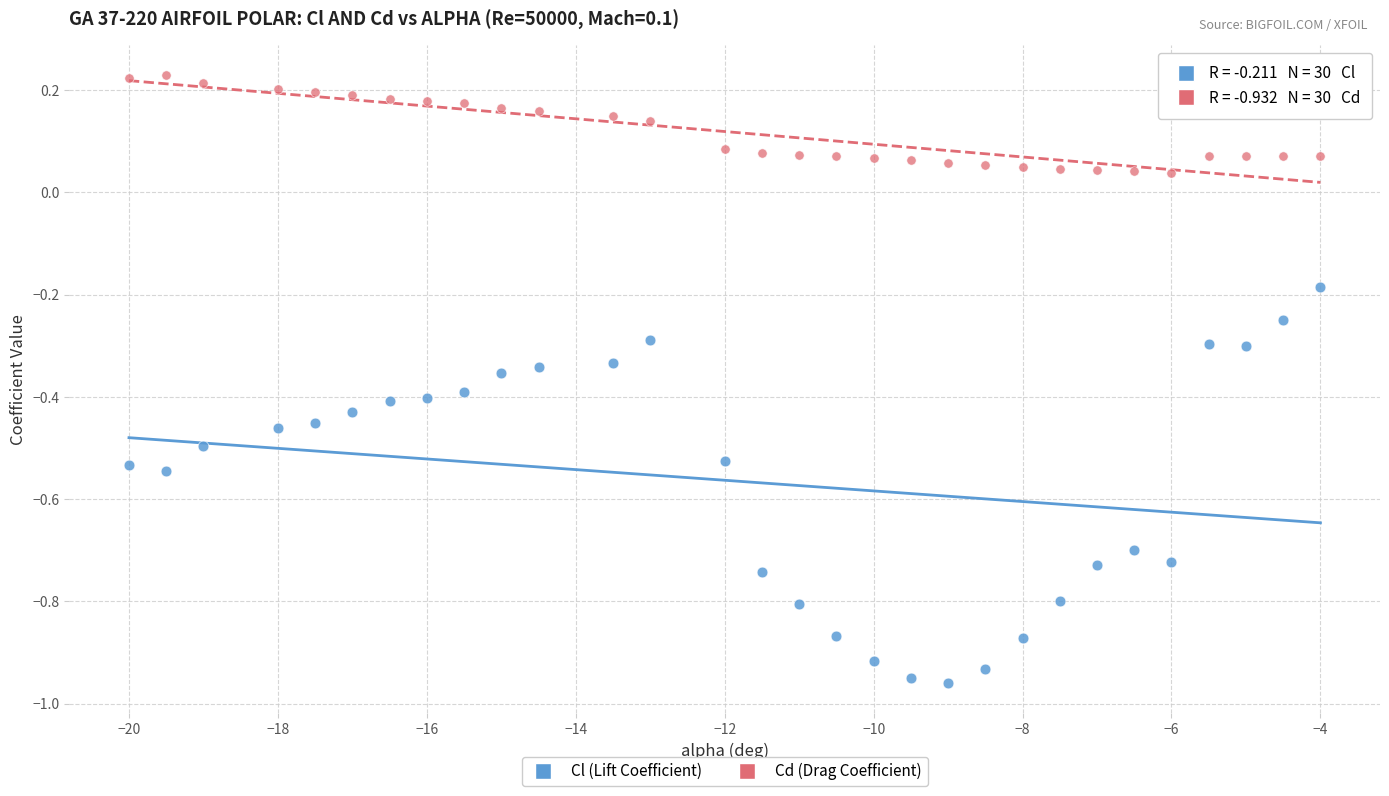

Which series reaches the minimum Y coordinate?

Cl (Lift Coefficient)